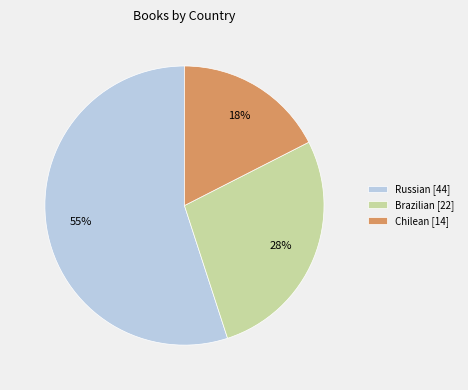

True or false: Brazilian accounts for 28% of the total.

True